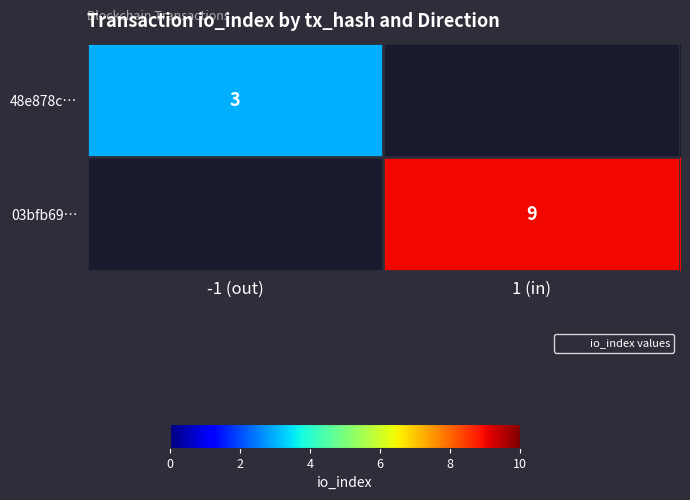

The value of 48e878c… at -1 (out) is 3.0. True or false?

True